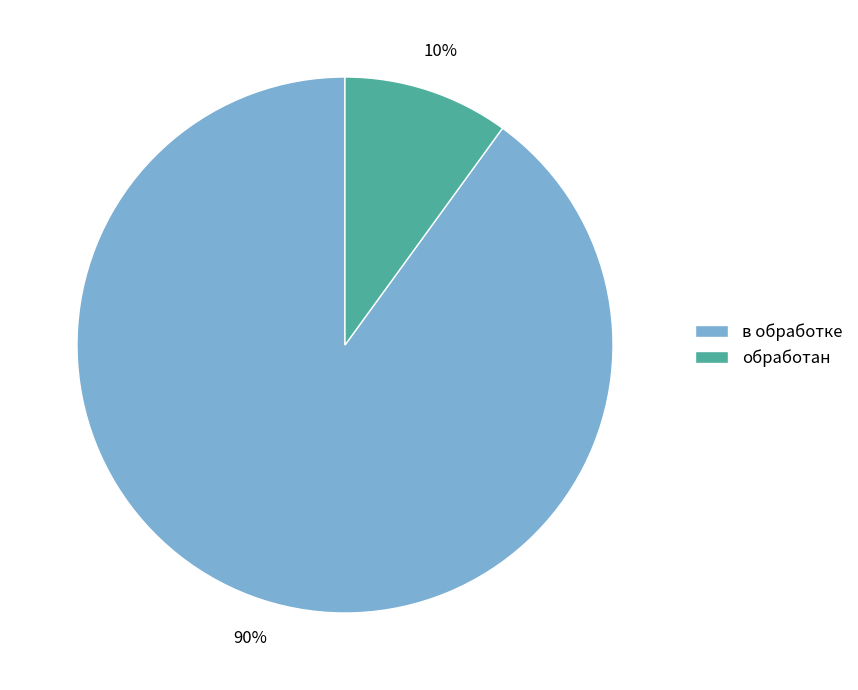

How many segments does this pie chart have?

2